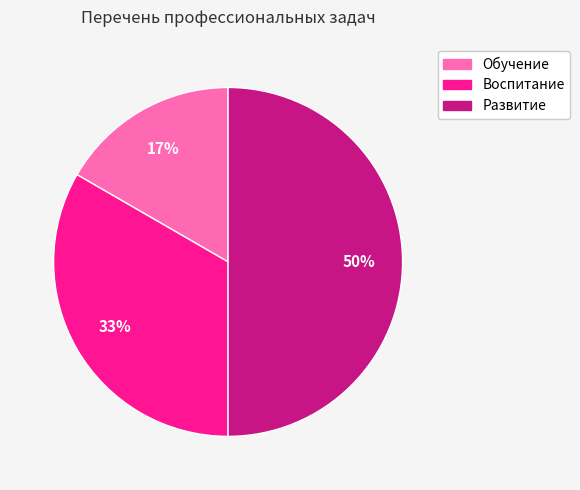

Is Обучение the majority of the pie?

No